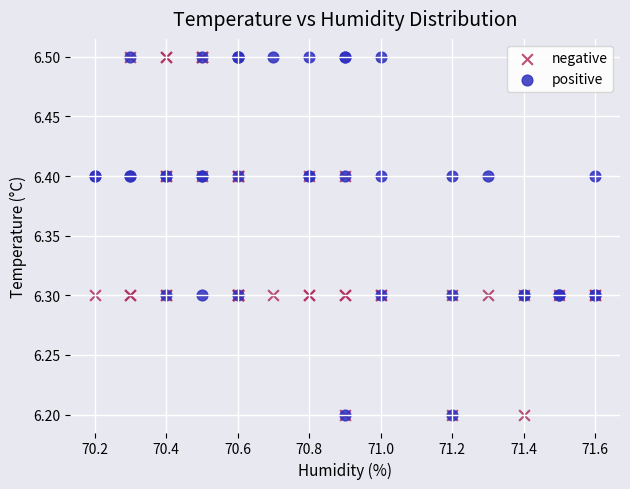

What are all the series names shown in the legend?

negative, positive